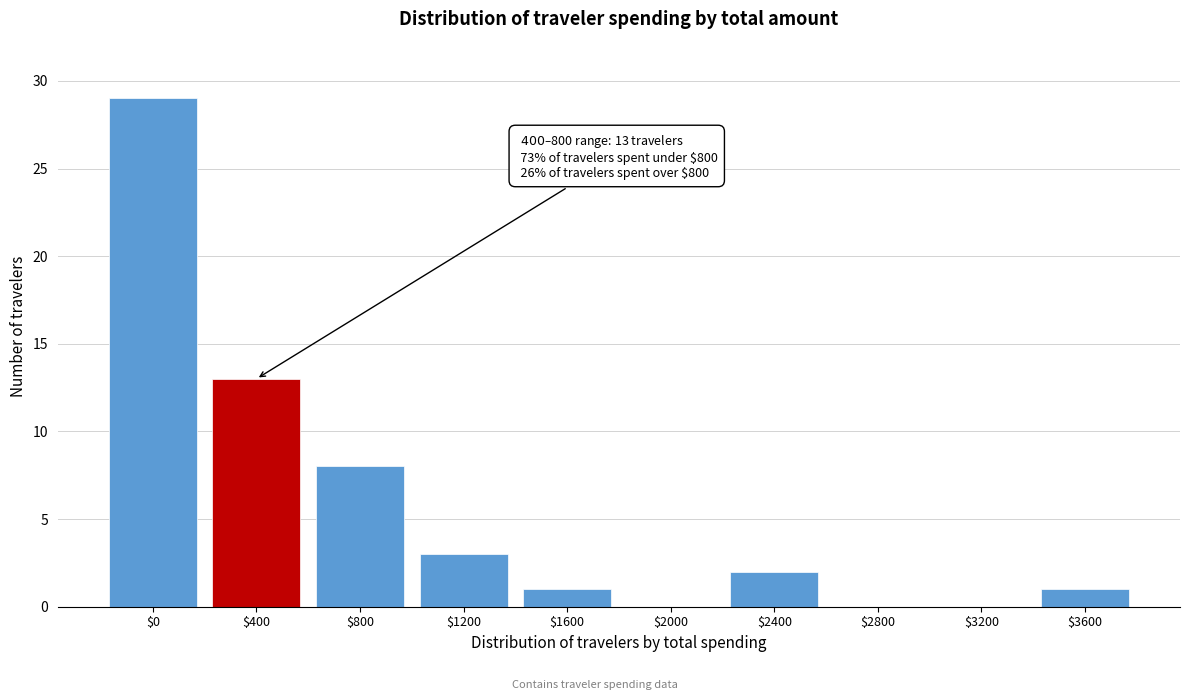

Which label corresponds to the largest value in the chart?

$0